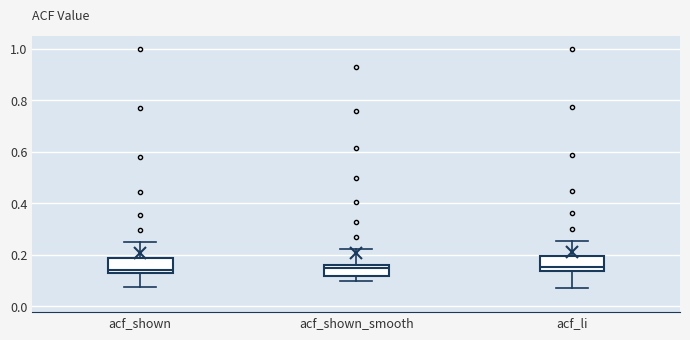

Reading left to right, read every box against the y-axis: the position of its median line, the range the box covers, and the ends of its whiskers. The values are not printed on the chart, so give them approximately, as read against the axis.

acf_shown: median 0.14, box 0.12 to 0.18, whiskers 0.08 to 0.24
acf_shown_smooth: median 0.14, box 0.12 to 0.16, whiskers 0.10 to 0.22
acf_li: median 0.16, box 0.14 to 0.20, whiskers 0.08 to 0.26